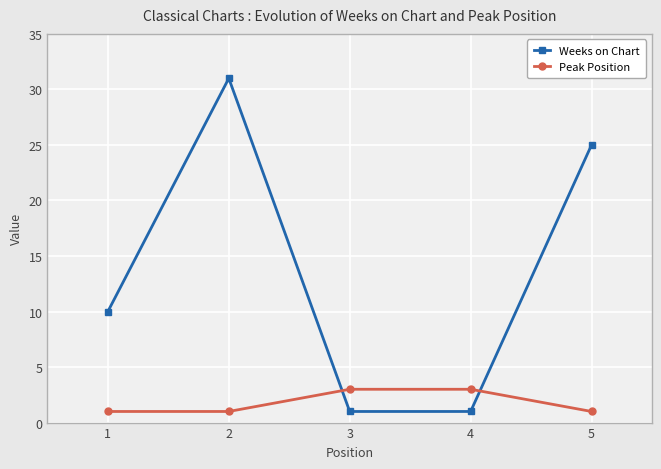

The value of Weeks on Chart at 1 is 10. True or false?

True